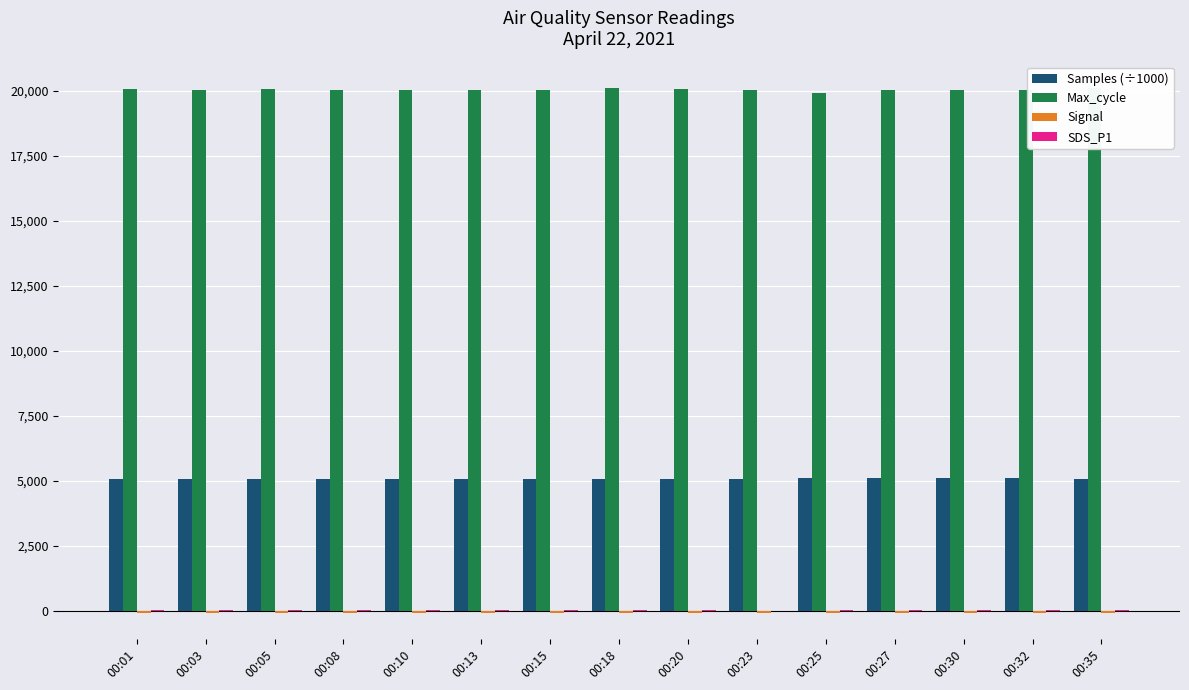

Reading left to right, what are all the values shown in this chart?

Samples (÷1000): 00:01=5073.3	00:03=5073.3	00:05=5072.8	00:08=5073.4	00:10=5072.1	00:13=5072.2	00:15=5072.4	00:18=5073.9	00:20=5073.2	00:23=5072.4	00:25=5087.6	00:27=5093.1	00:30=5093.7	00:32=5093.9	00:35=5079.4
Max_cycle: 00:01=20070.0	00:03=20031.0	00:05=20056.0	00:08=20024.0	00:10=20021.0	00:13=20025.0	00:15=20028.0	00:18=20116.0	00:20=20051.0	00:23=20024.0	00:25=19919.0	00:27=20032.0	00:30=20020.0	00:32=20020.0	00:35=20116.0
Signal: 00:01=-75.0	00:03=-75.0	00:05=-75.0	00:08=-75.0	00:10=-77.0	00:13=-75.0	00:15=-75.0	00:18=-74.0	00:20=-74.0	00:23=-75.0	00:25=-75.0	00:27=-74.0	00:30=-75.0	00:32=-75.0	00:35=-74.0
SDS_P1: 00:01=9.3	00:03=6.5	00:05=13.7	00:08=11.8	00:10=16.5	00:13=8.3	00:15=6.7	00:18=13.8	00:20=11.8	00:23=0.0	00:25=16.4	00:27=11.5	00:30=5.9	00:32=13.4	00:35=9.0